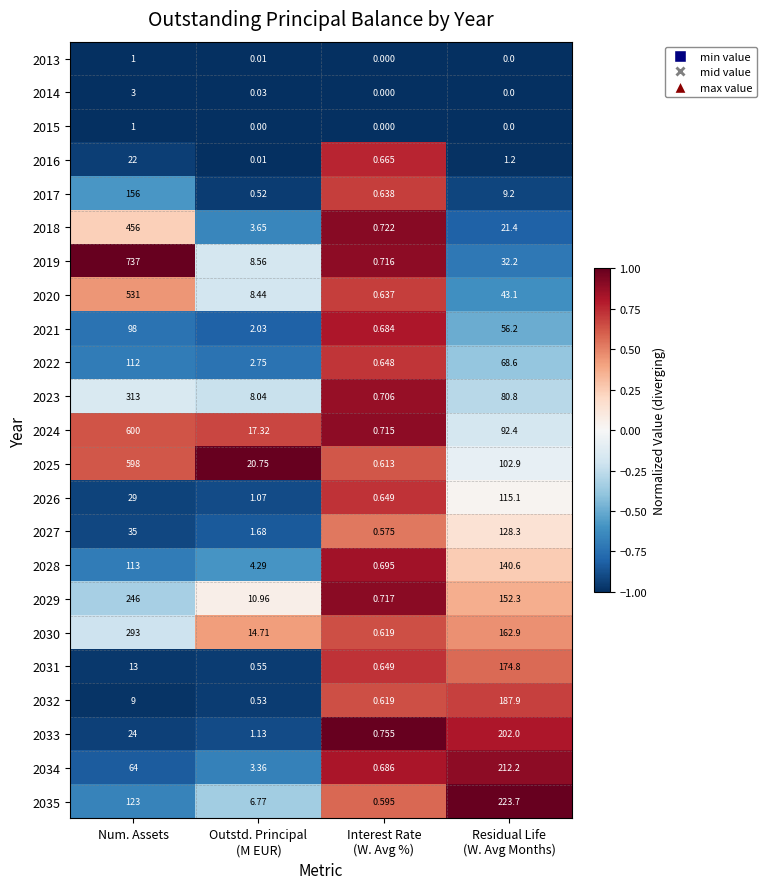

At which category is the sum across all series the highest?

Num. Assets